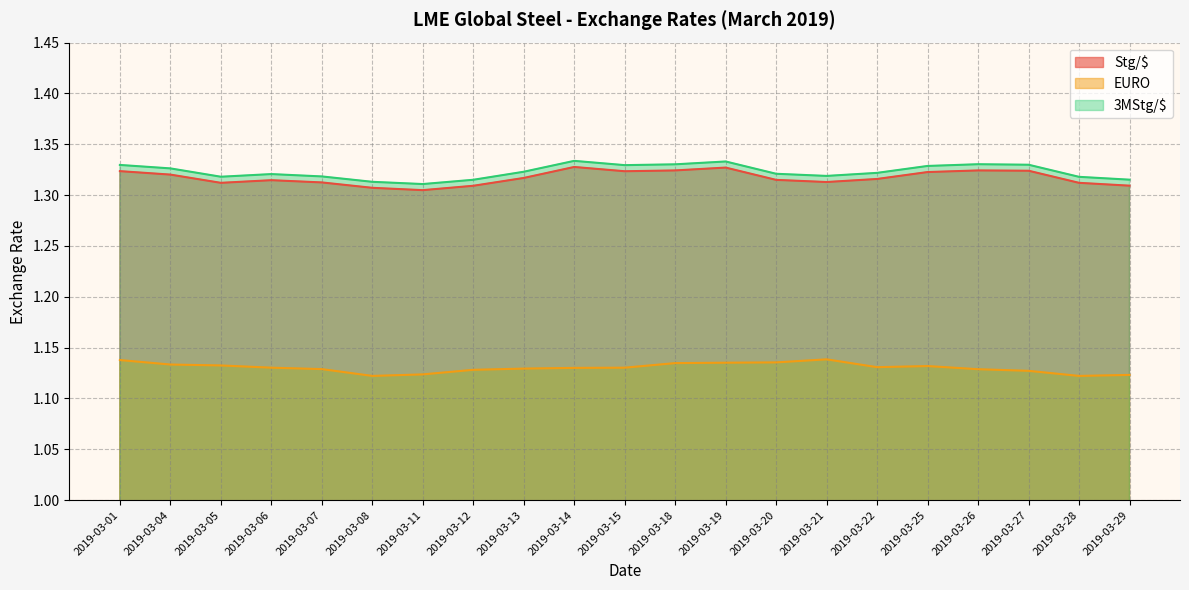

At which category does the chart reach its peak across all series?

2019-03-14